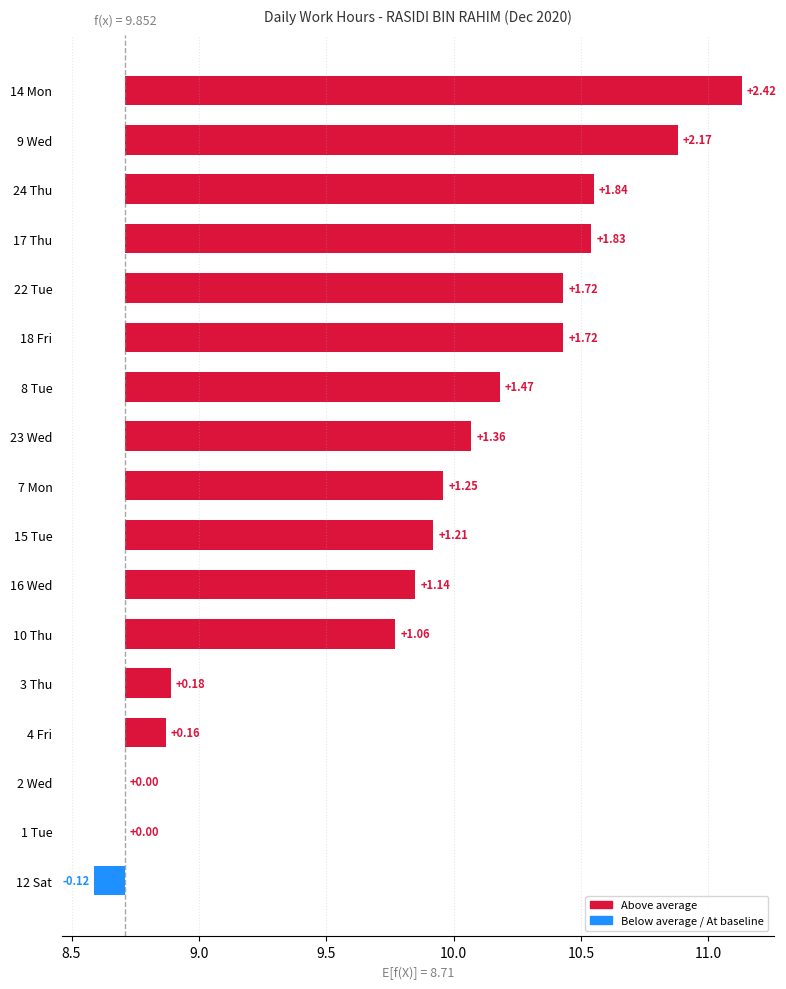

What is the ratio of the value at 8 Tue to the value at 10 Thu?

1.4